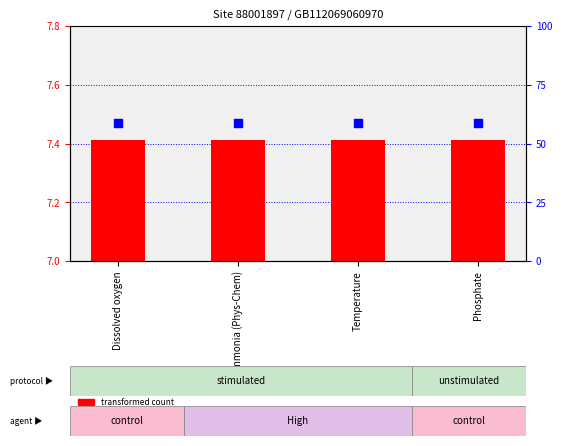

At which category is the sum across all series the highest?

Dissolved oxygen